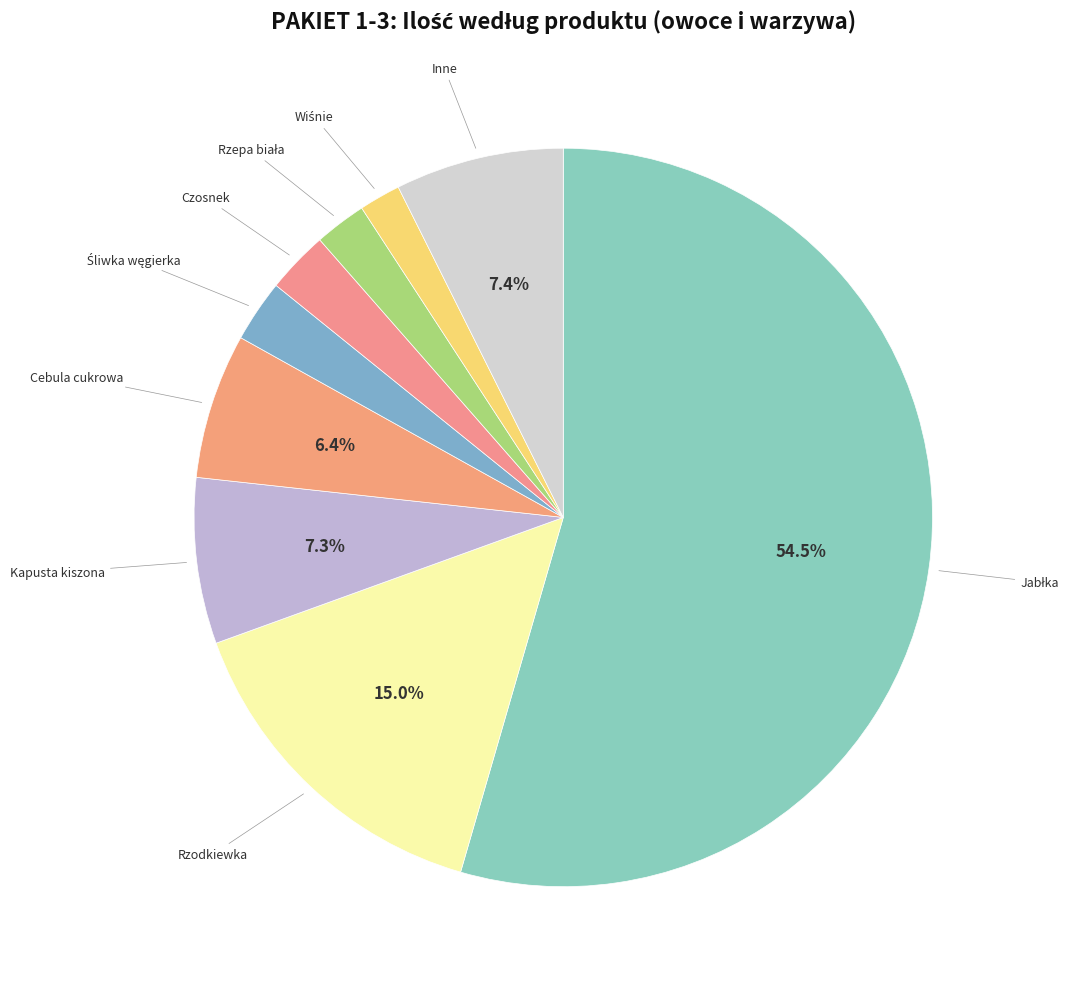

Does Kapusta kiszona represent more than half of the total?

No